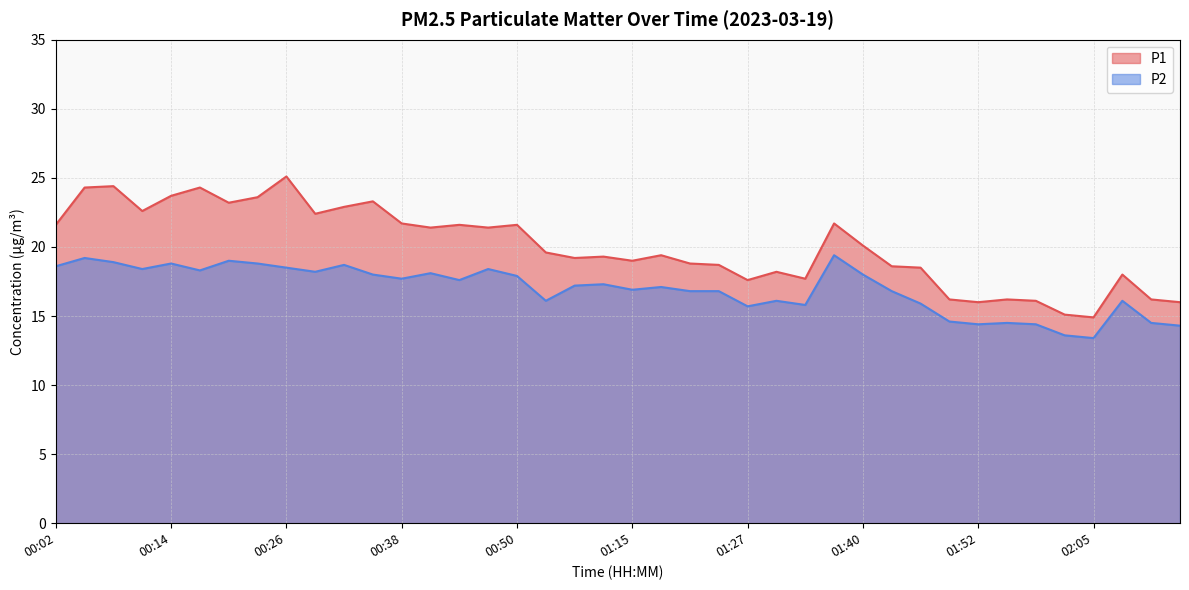

What is the minimum value for P2?

13.4